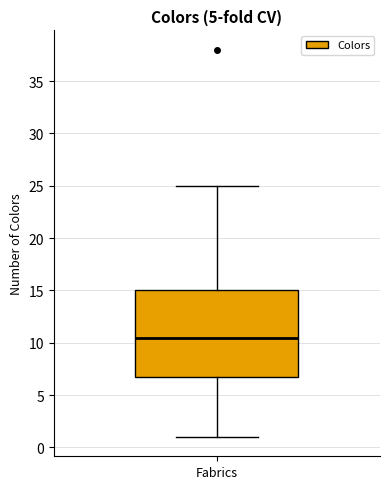

Where is the lower edge of the box for Fabrics on the y-axis? The values are not printed on the chart, so give them approximately, as read against the axis.

7.0